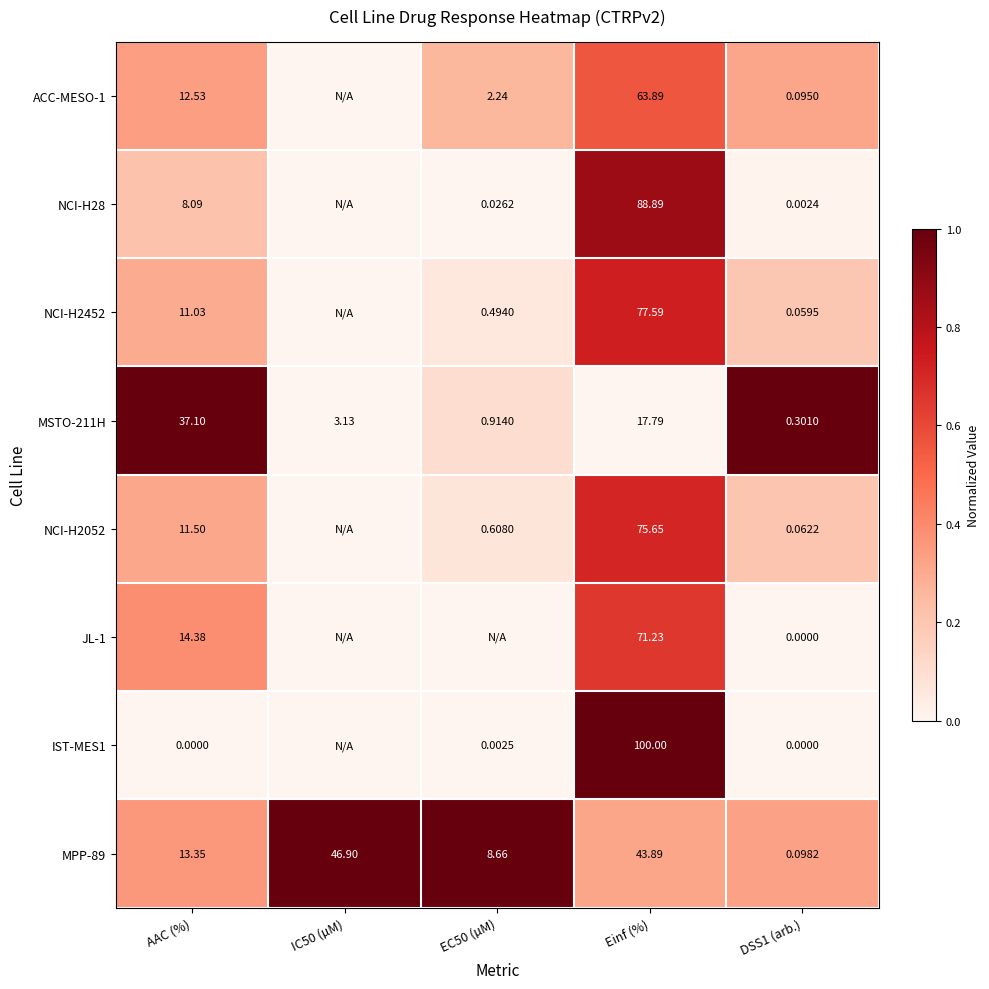

At how many categories does at least one series exceed 0?

5